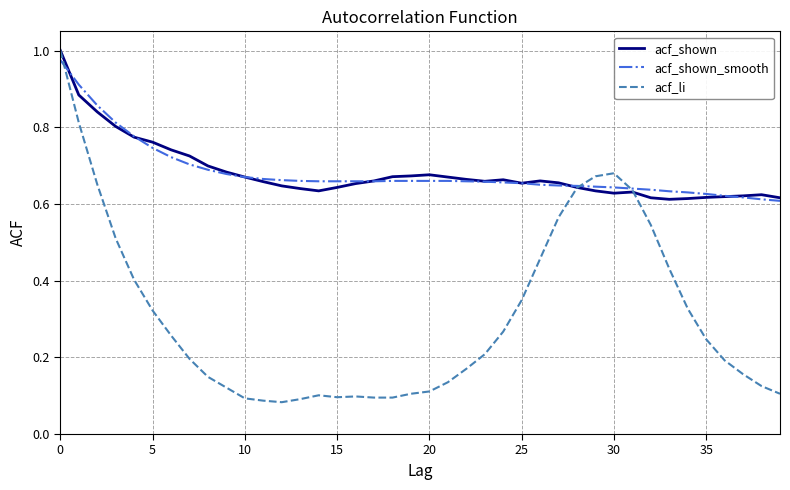

Which series has the widest spread of values?

acf_li